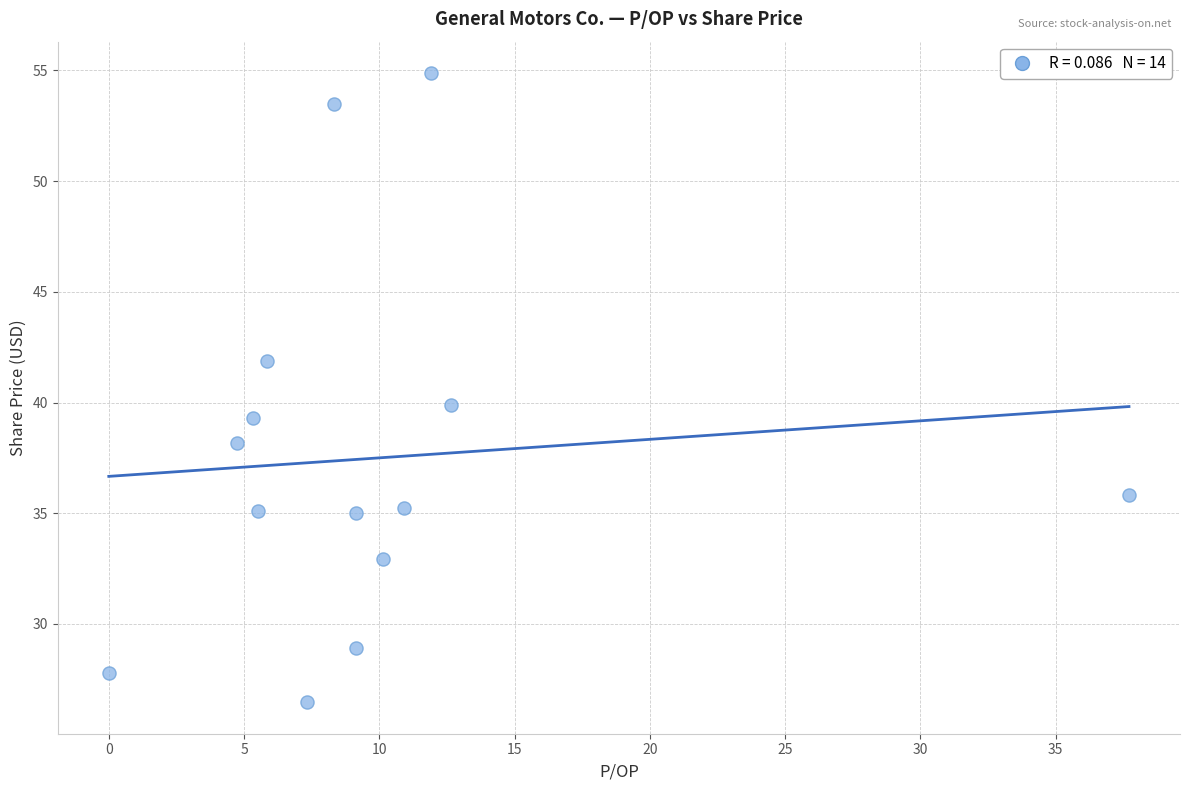

What is the range of Y values (max minus min)?

28.4